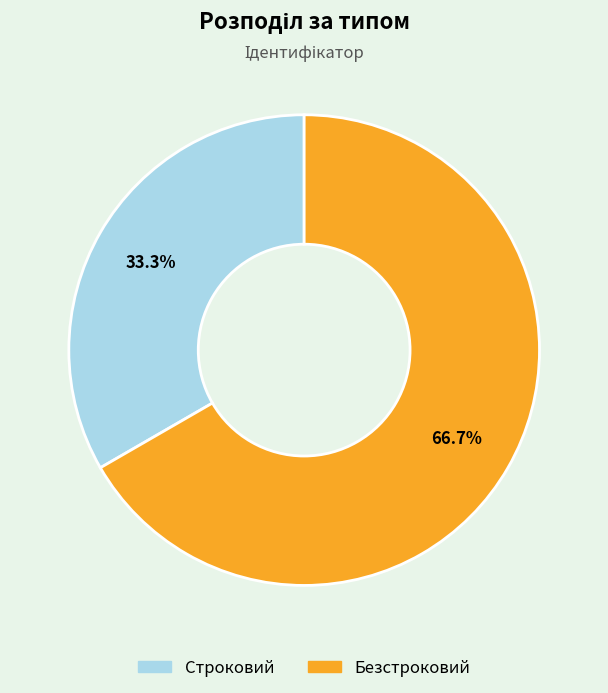

To the nearest percent, what is the difference between the Безстроковий and Строковий slice percentages?

33%